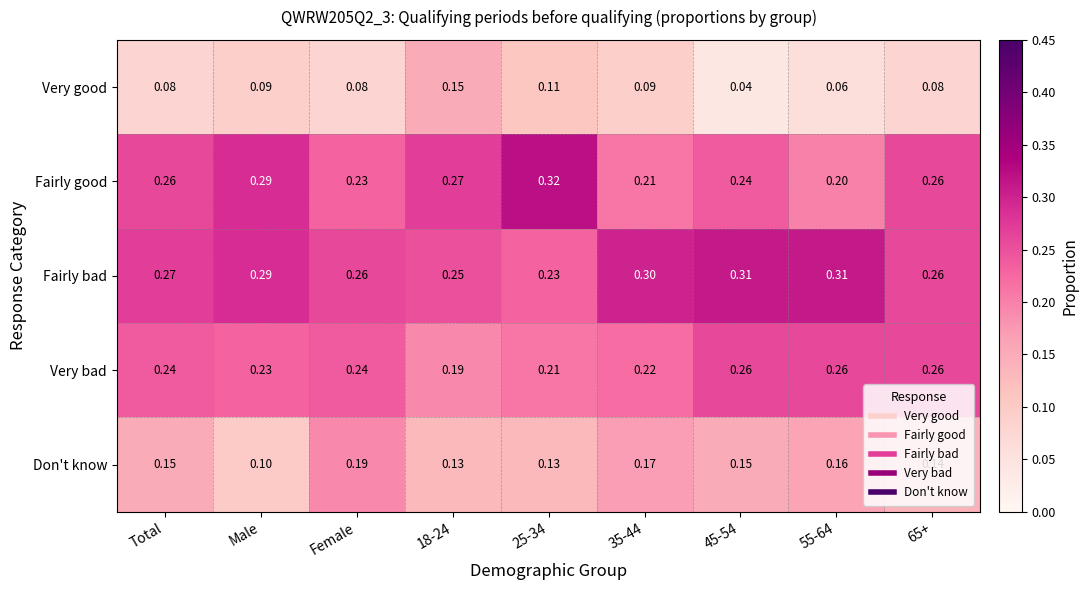

Which series has the widest spread of values?

Fairly good